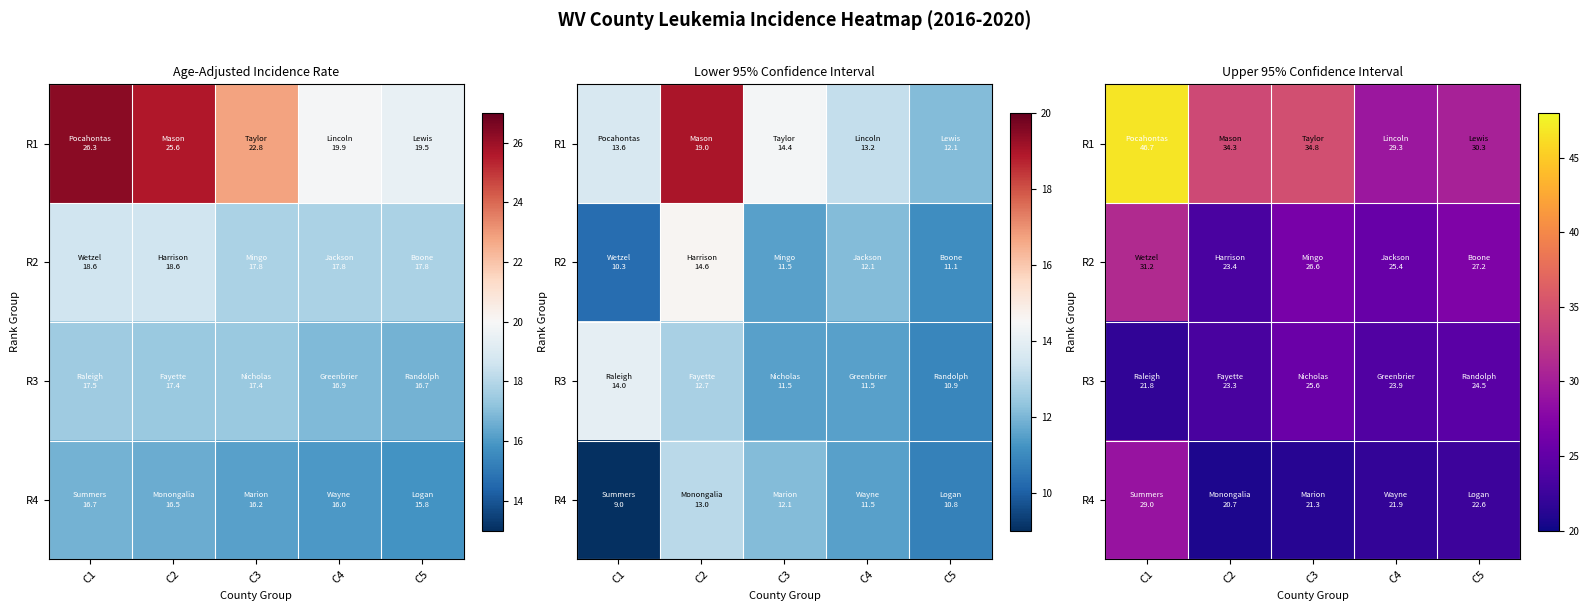

What is the total value across all series at C5?

104.6